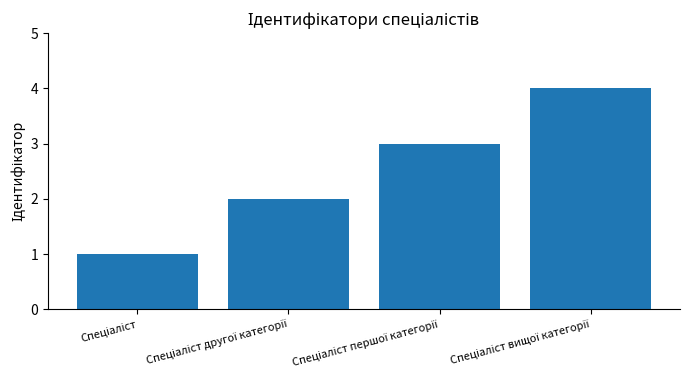

What is the maximum value shown in the chart?

4